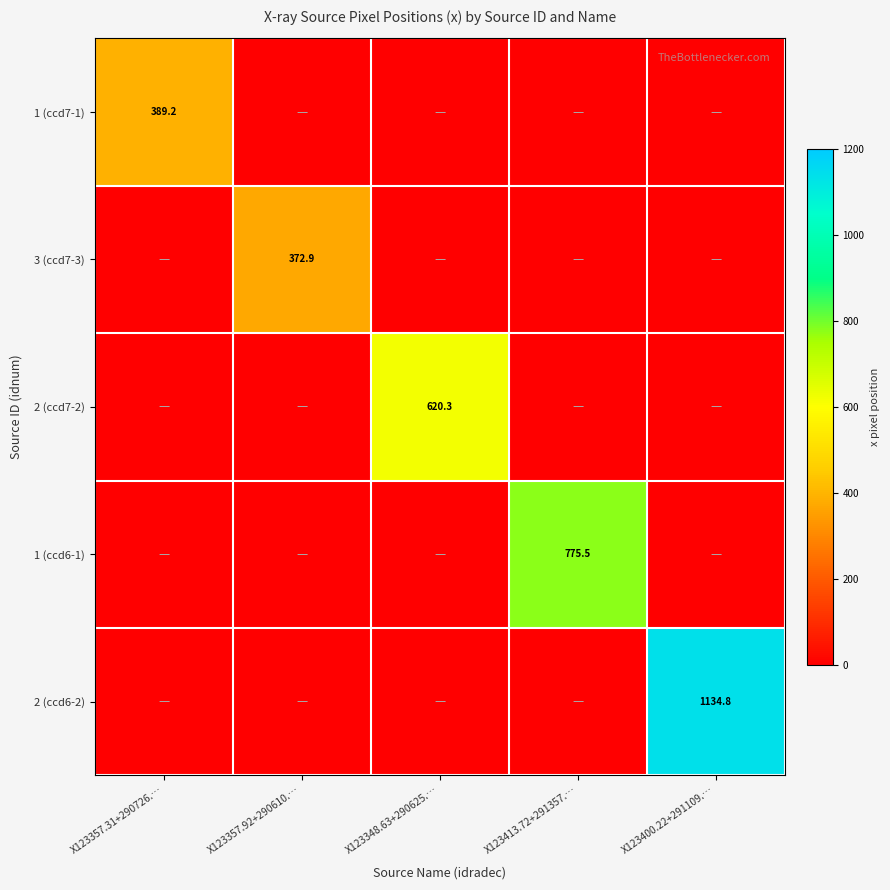

The value of 3 (ccd7-3) at X123357.92+290610.… is 549.2. True or false?

False